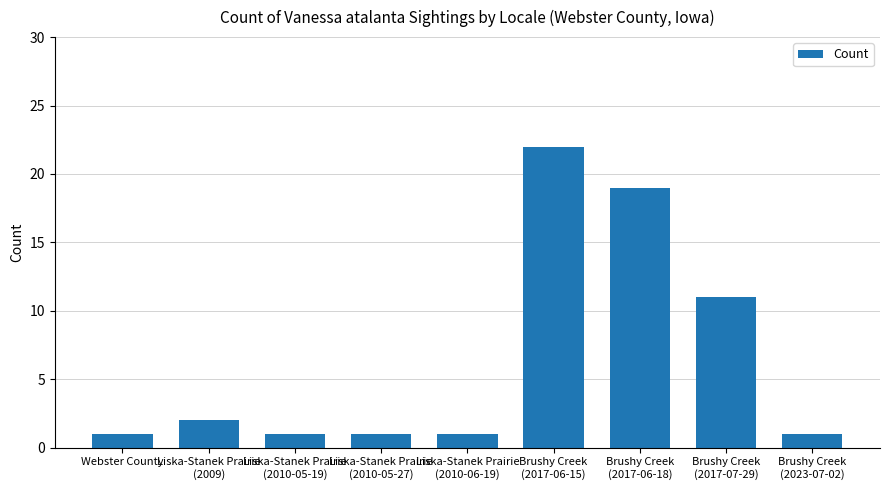

Reading left to right, what are all the values shown in this chart?

Webster County=1	Liska-Stanek Prairie
(2009)=2	Liska-Stanek Prairie
(2010-05-19)=1	Liska-Stanek Prairie
(2010-05-27)=1	Liska-Stanek Prairie
(2010-06-19)=1	Brushy Creek
(2017-06-15)=22	Brushy Creek
(2017-06-18)=19	Brushy Creek
(2017-07-29)=11	Brushy Creek
(2023-07-02)=1